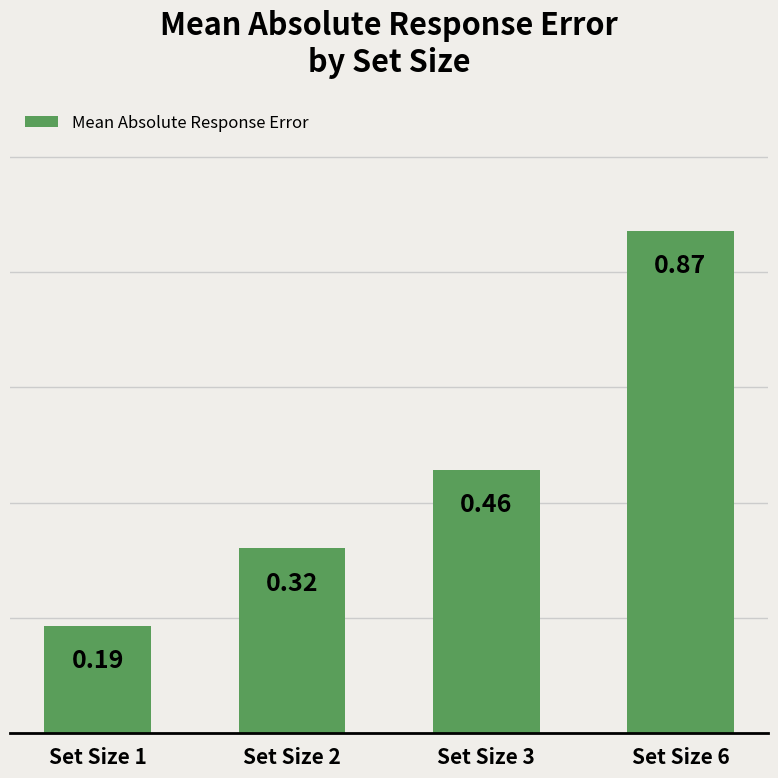

Count the values in the range 0 to 1.

4